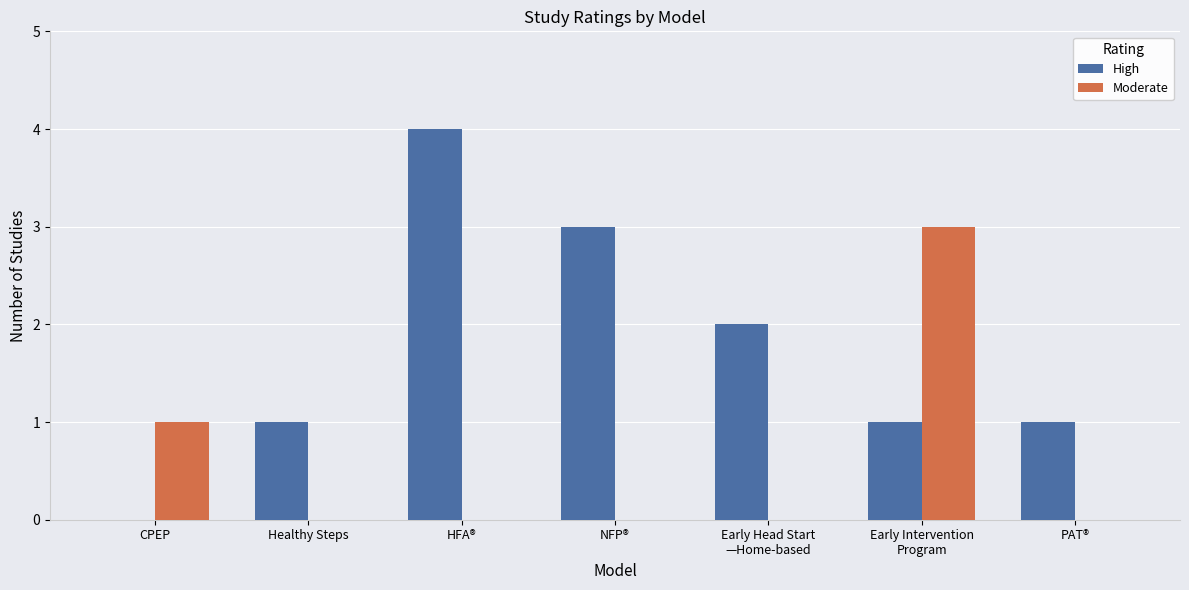

Are the bars horizontal?

No